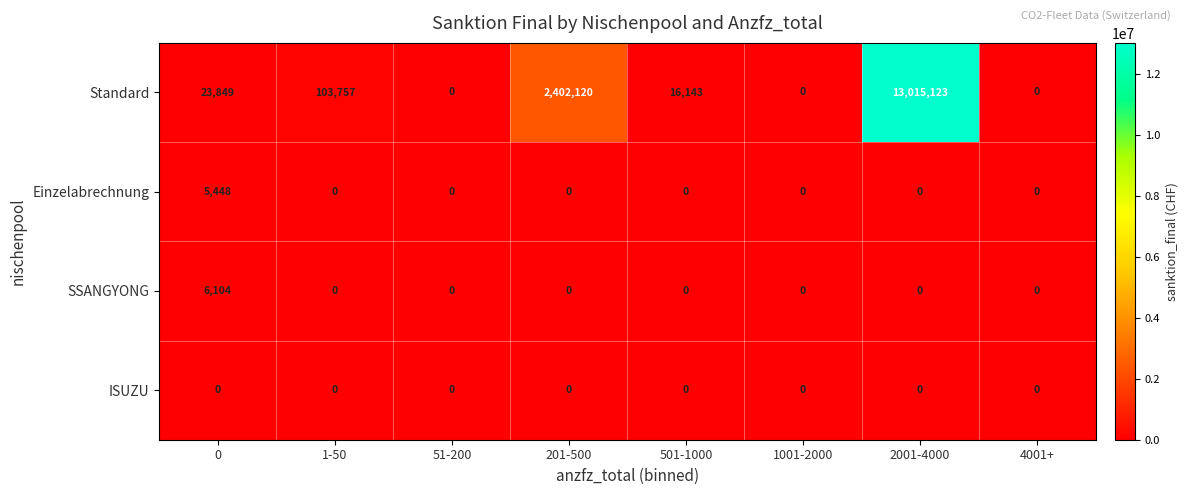

List the series in order of their peak value, highest first.

Standard, SSANGYONG, Einzelabrechnung, ISUZU